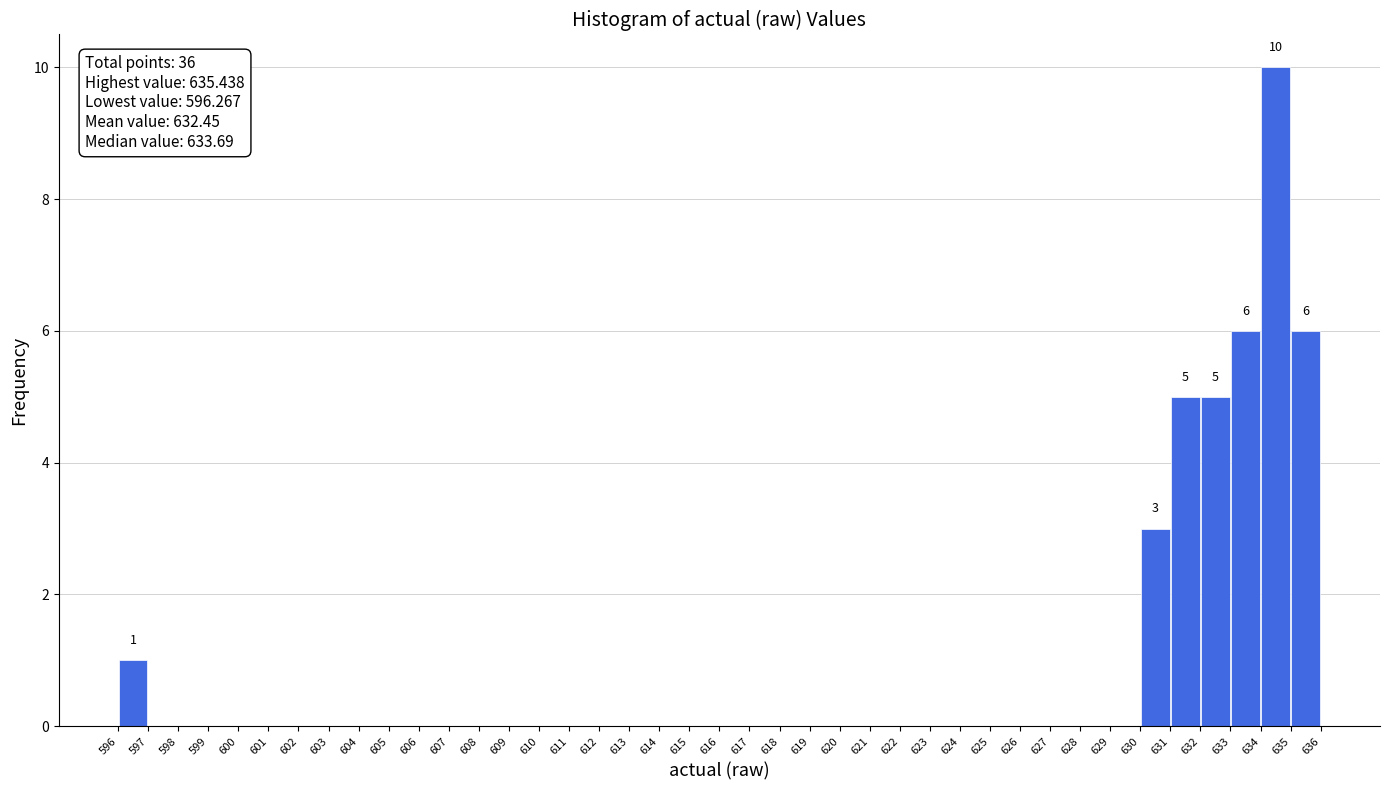

Which range on the x-axis has the tallest bar?

634 to 635